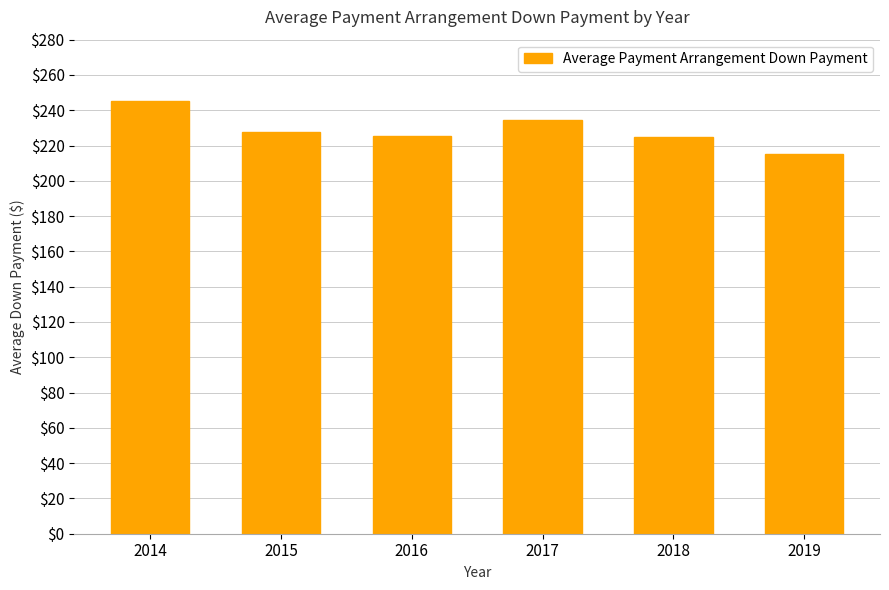

What is the approximate value at 2016?

225.7